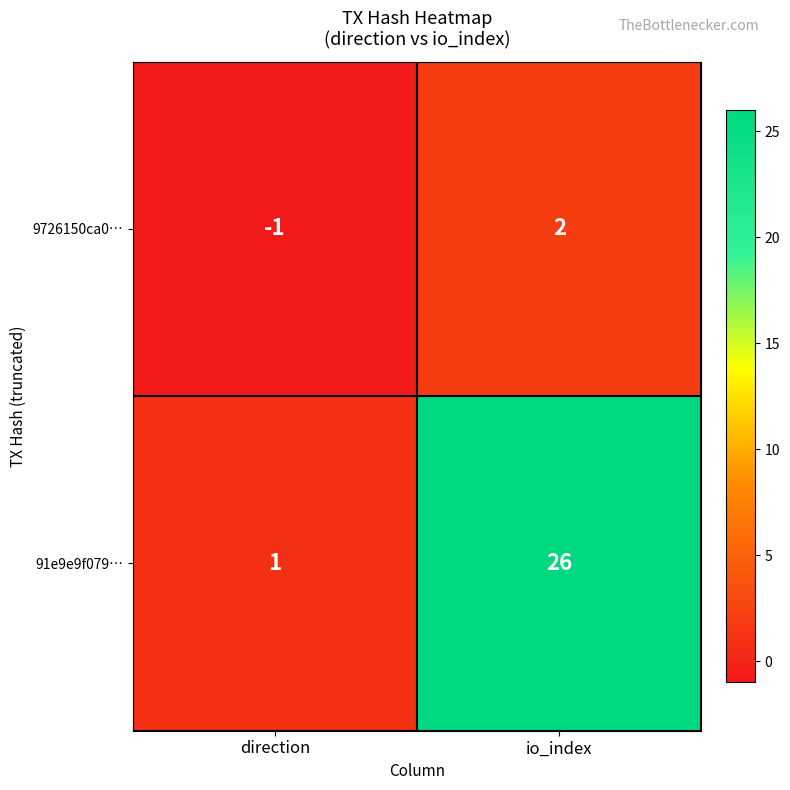

At which category does the chart reach its minimum across all series?

direction